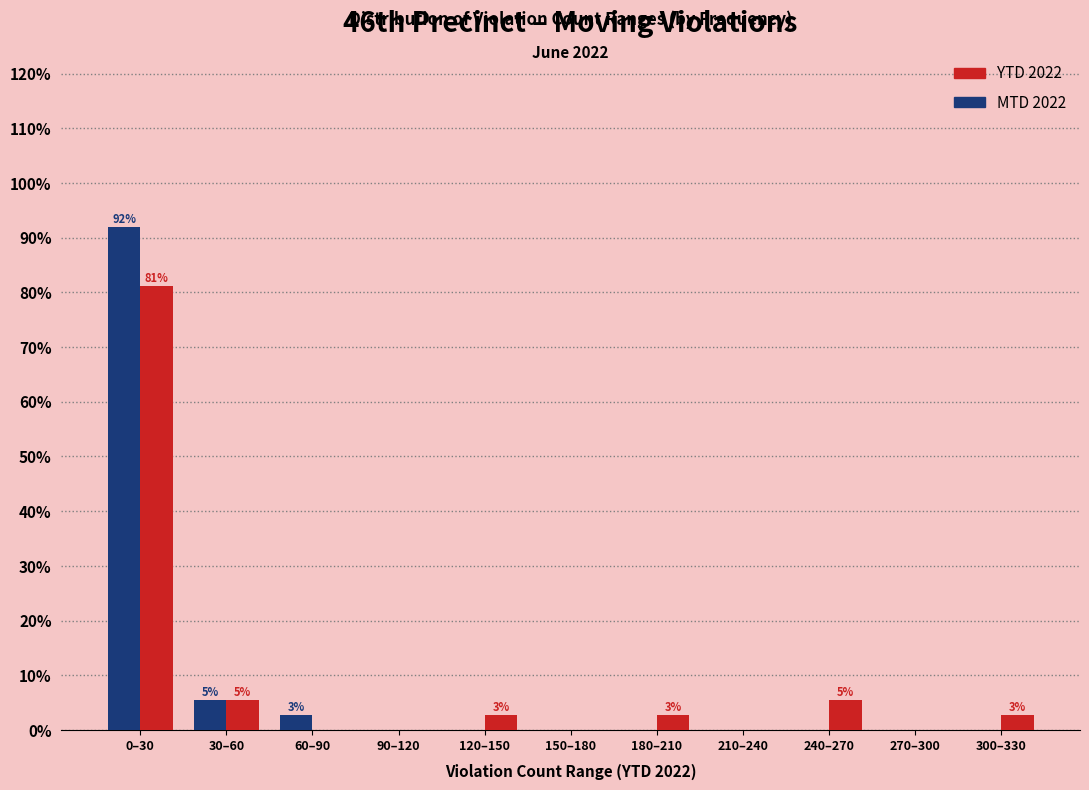

Reading right to left, list all the values displayed in this chart.

YTD 2022: 300–330=2.7	270–300=0.0	240–270=5.4	210–240=0.0	180–210=2.7	150–180=0.0	120–150=2.7	90–120=0.0	60–90=0.0	30–60=5.4	0–30=81.1
MTD 2022: 300–330=0.0	270–300=0.0	240–270=0.0	210–240=0.0	180–210=0.0	150–180=0.0	120–150=0.0	90–120=0.0	60–90=2.7	30–60=5.4	0–30=91.9